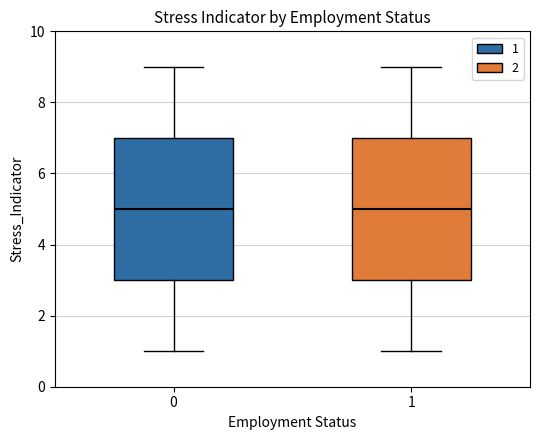

Reading left to right, read every box against the y-axis: the position of its median line, the range the box covers, and the ends of its whiskers. The values are not printed on the chart, so give them approximately, as read against the axis.

0: median 5, box 3 to 7, whiskers 1 to 9
1: median 5, box 3 to 7, whiskers 1 to 9